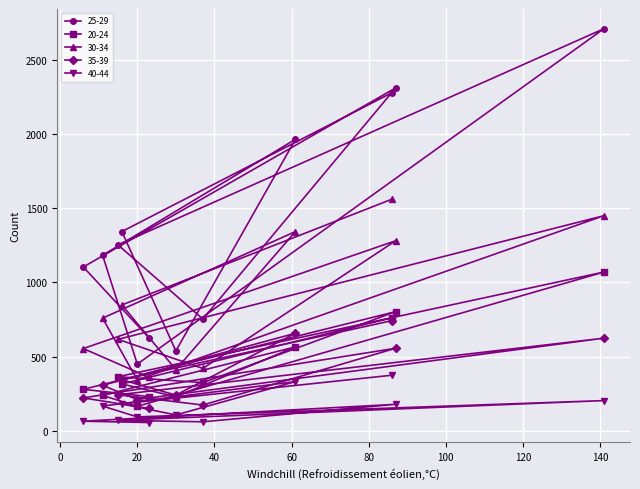

Which series has the largest total across all categories?

25-29